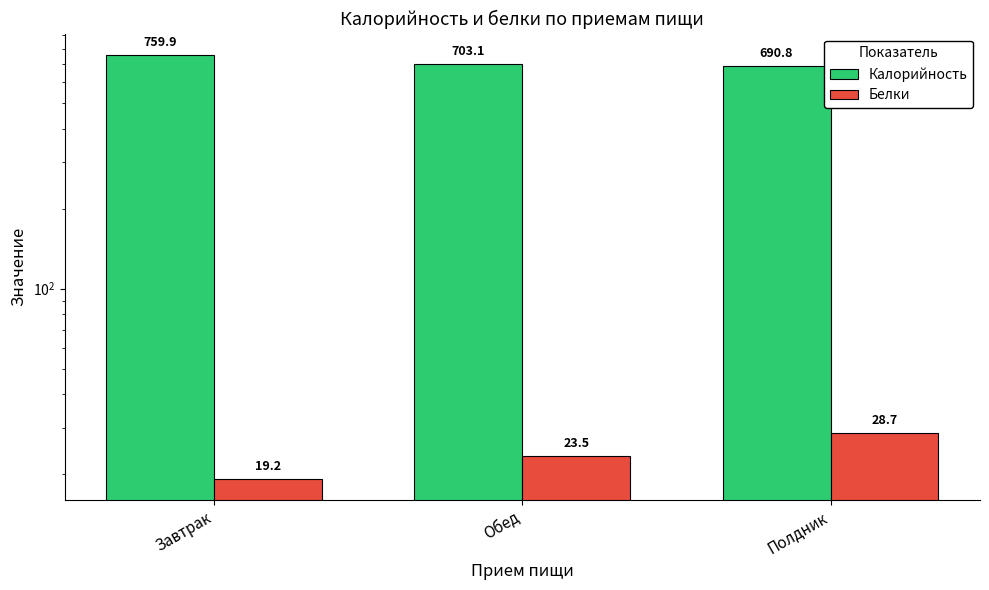

What is the label of the 2nd bar from the left?

Обед